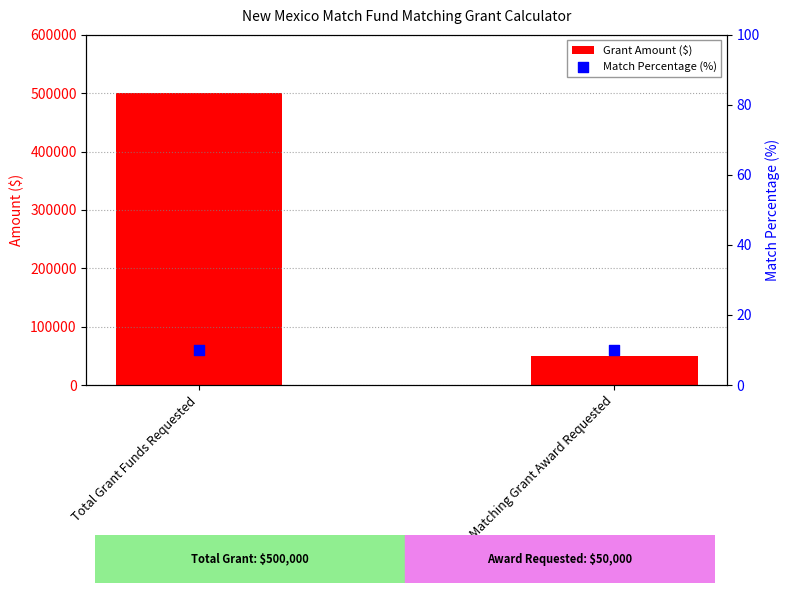

At which category is the sum across all series the highest?

Total Grant Funds Requested